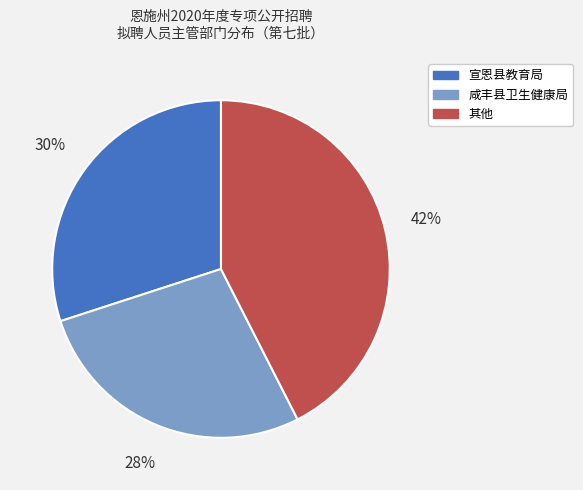

Does any single category account for the majority?

No